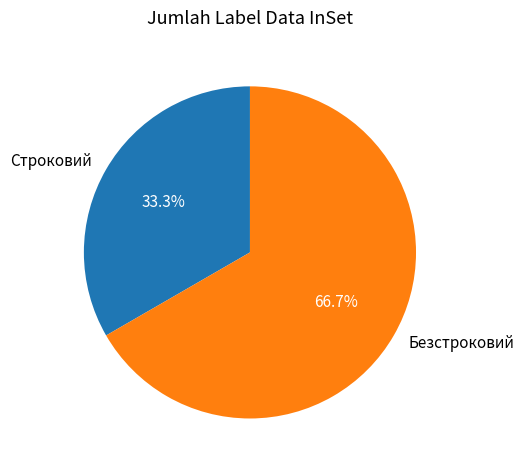

What is the largest slice in the pie chart?

Безстроковий